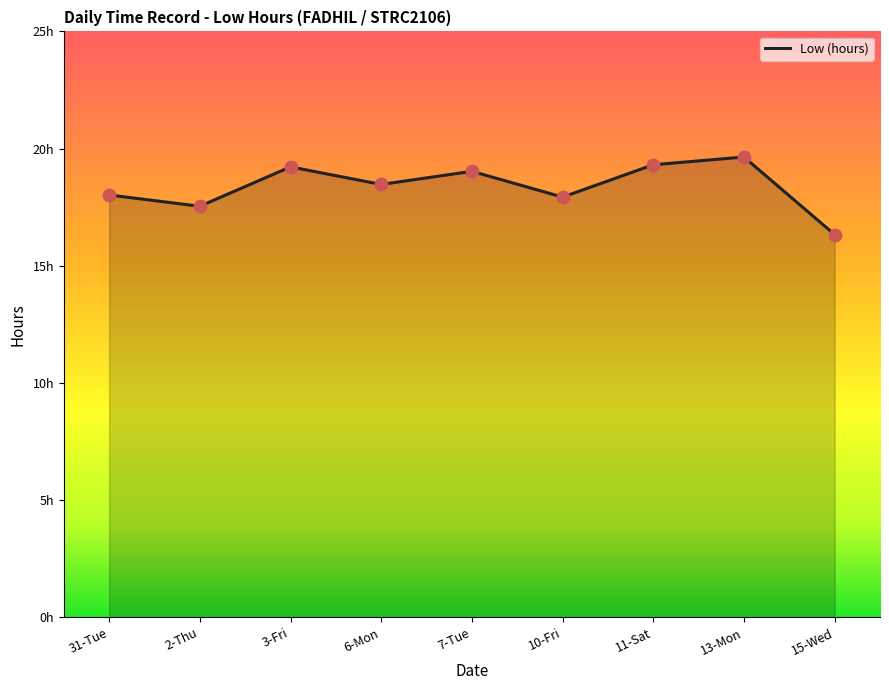

What is the ratio of the value at 13-Mon to the value at 2-Thu?

1.1